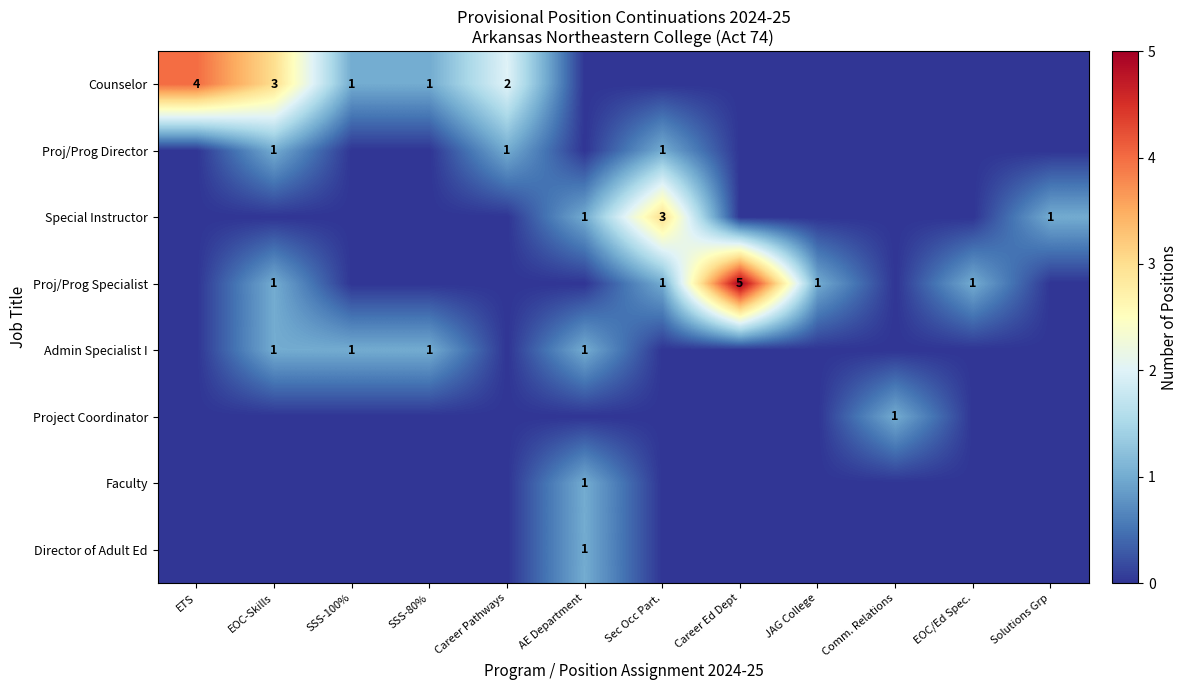

The value of Special Instructor at JAG College is 0. True or false?

True